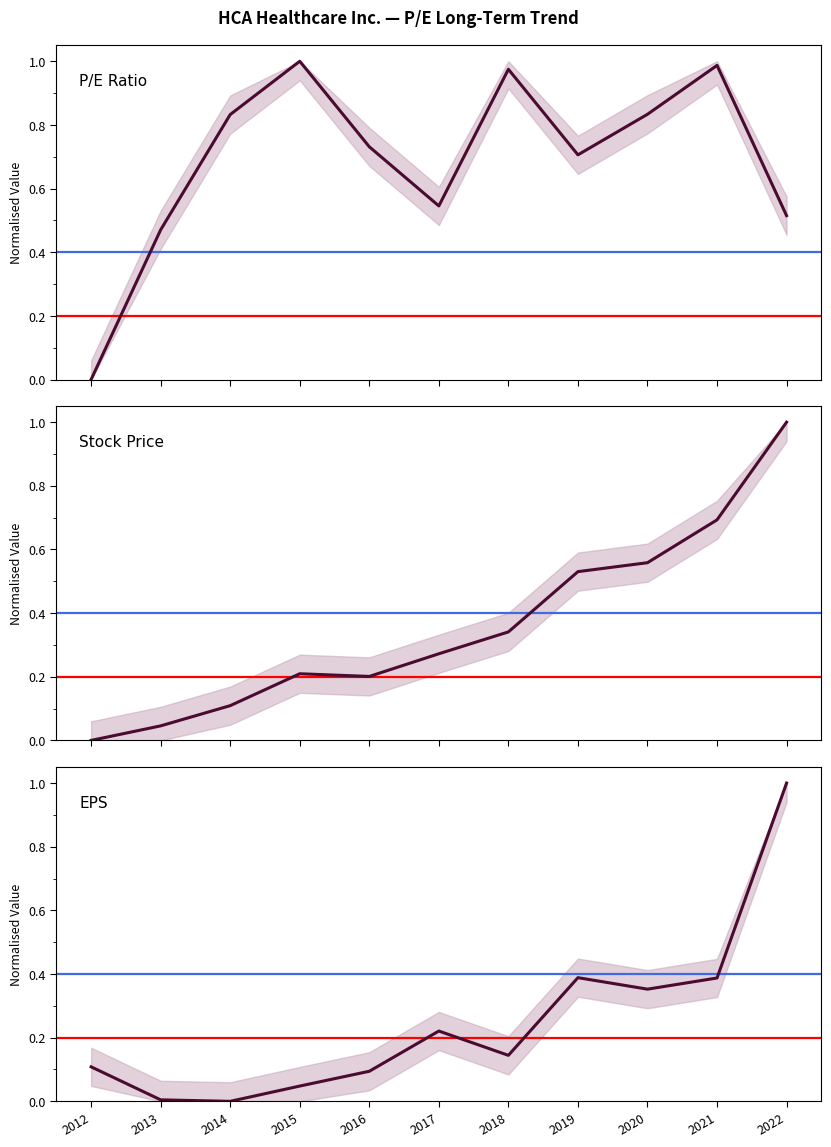

What are all the series names shown in the legend?

P/E Ratio, Stock Price, EPS